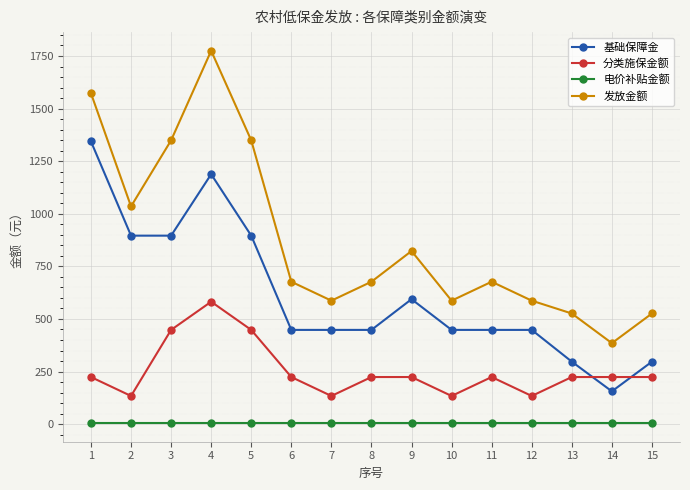

What is the difference between the 发放金额 values at 11 and 7?

90